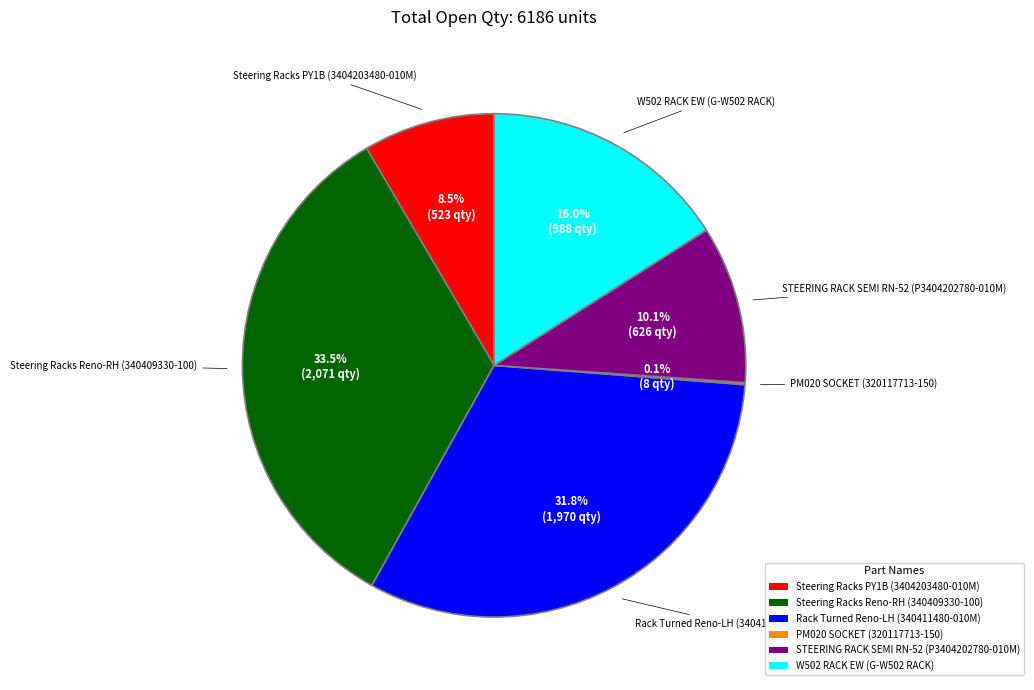

What is the total percentage of Steering Racks PY1B (3404203480-010M) and STEERING RACK SEMI RN-52 (P3404202780-010M)?

18.6%